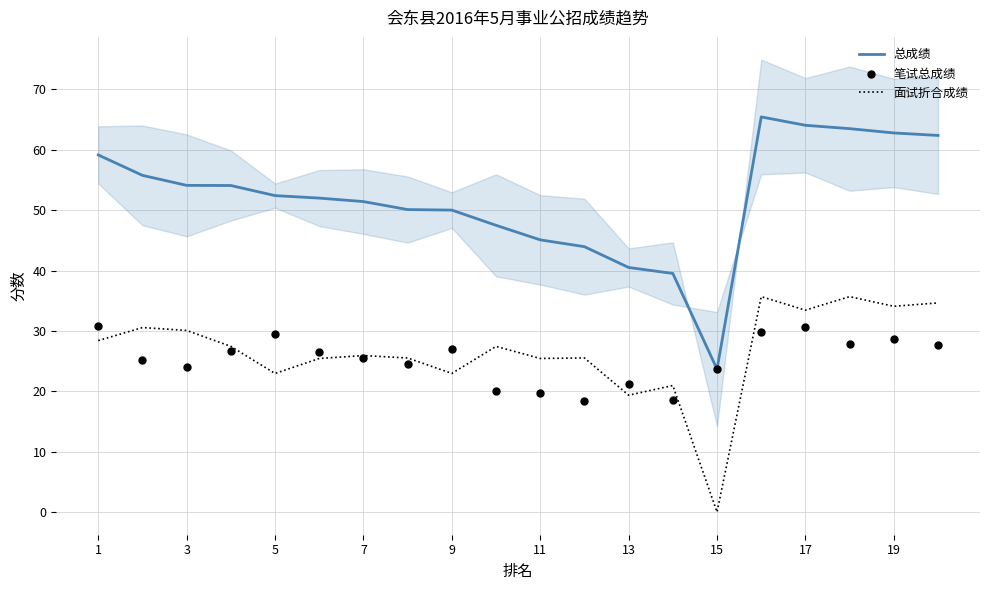

Is the value of 总成绩 at 17 greater than the value of 面试折合成绩 at 11?

Yes